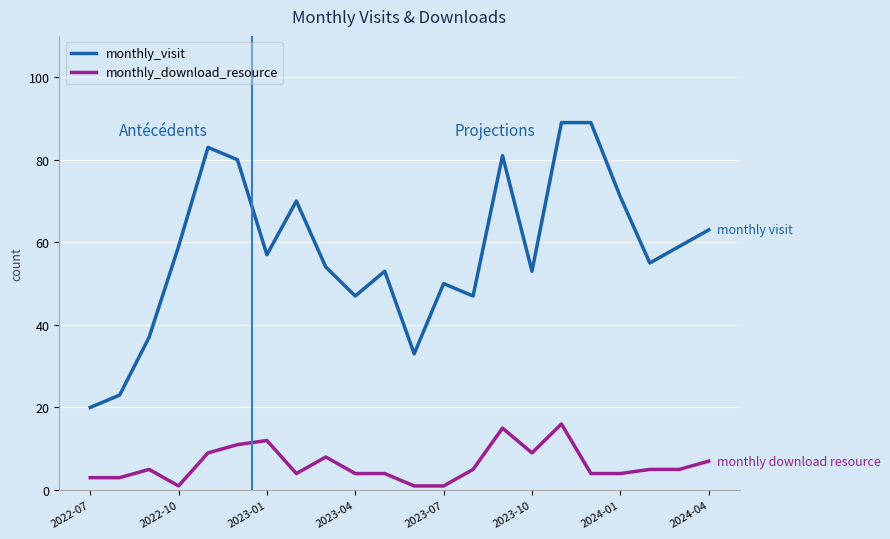

Which series has the widest spread of values?

monthly_visit